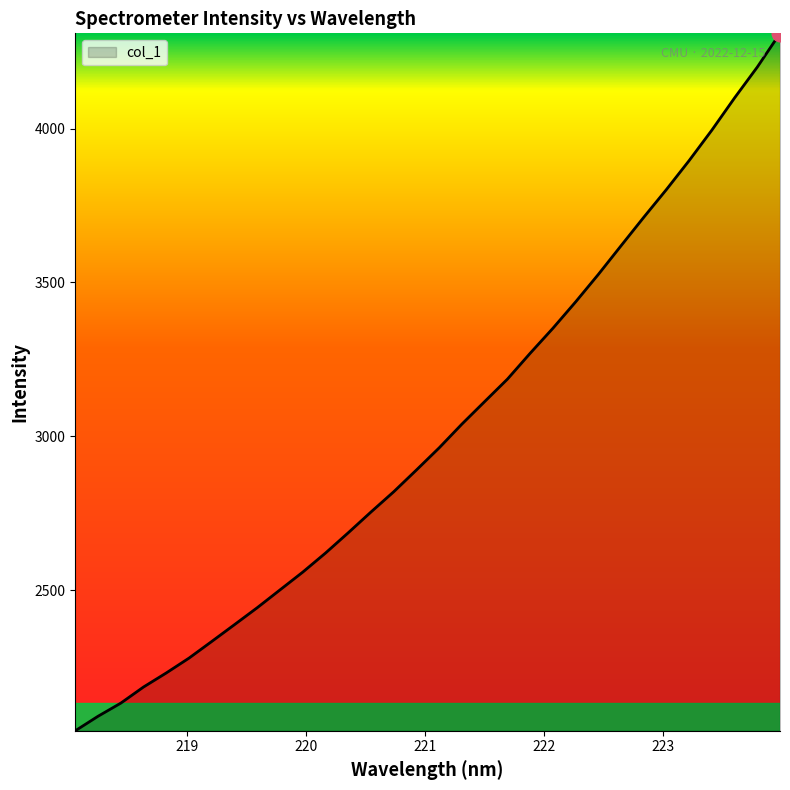

Reading right to left, extract all data points from this chart.

4309.4	4199.8	4099.6	3994.9	3896.0	3801.9	3711.4	3618.9	3525.7	3436.4	3350.7	3269.5	3185.4	3112.6	3039.5	2962.4	2890.4	2819.5	2753.8	2686.2	2620.3	2558.3	2500.6	2442.7	2387.7	2333.0	2278.8	2230.5	2184.8	2132.4	2089.7	2042.5